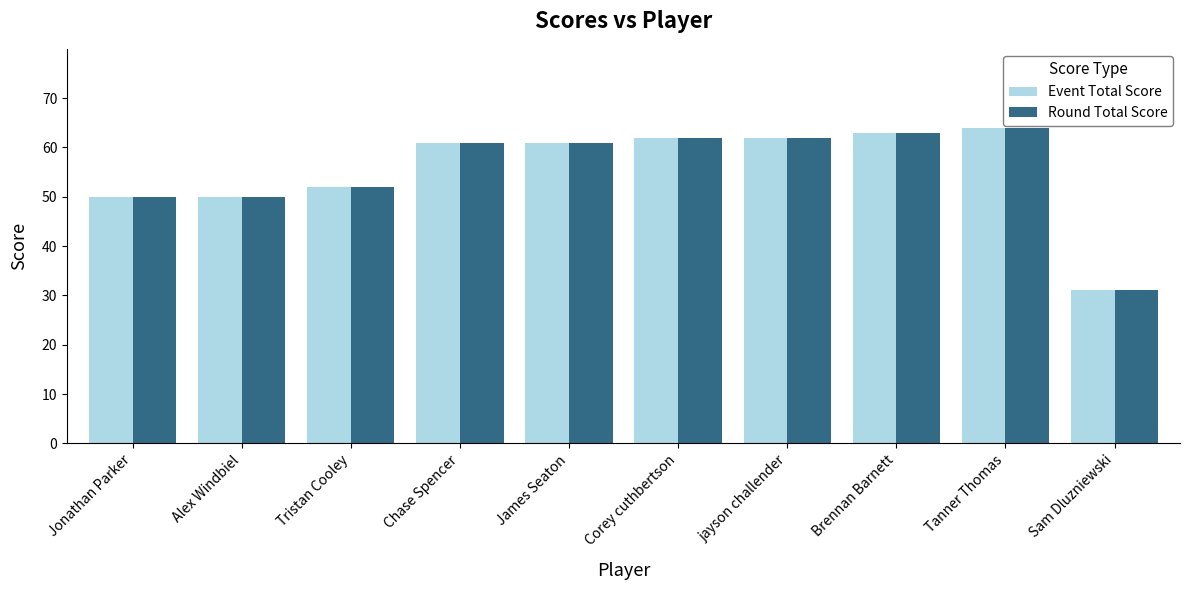

What is the difference between the second highest and second lowest values in the Round Total Score series?

13